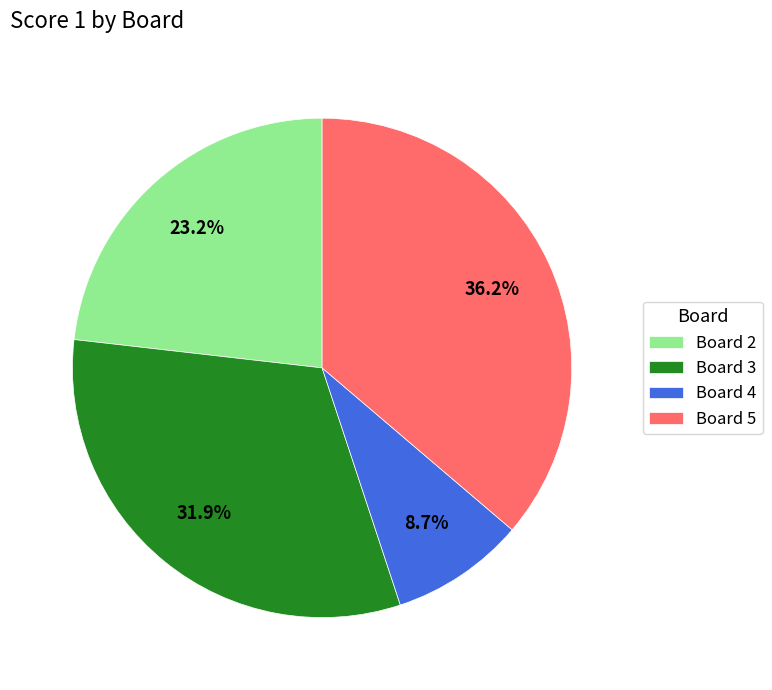

True or false: Board 4 accounts for 18% of the total.

False